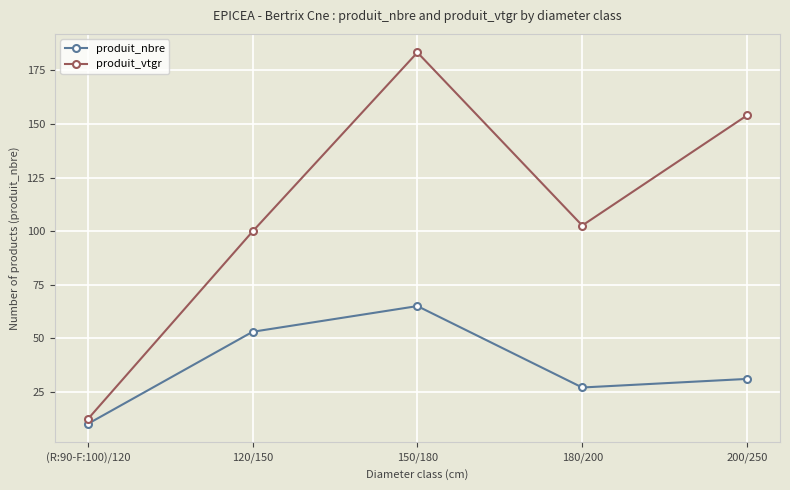

Rank the series at 120/150 from highest to lowest value.

produit_vtgr, produit_nbre